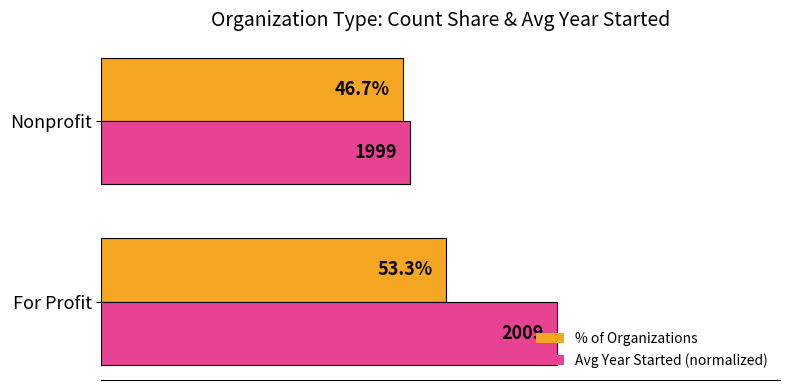

List the series in order of their peak value, lowest first.

% of Organizations, Avg Year Started (normalized)